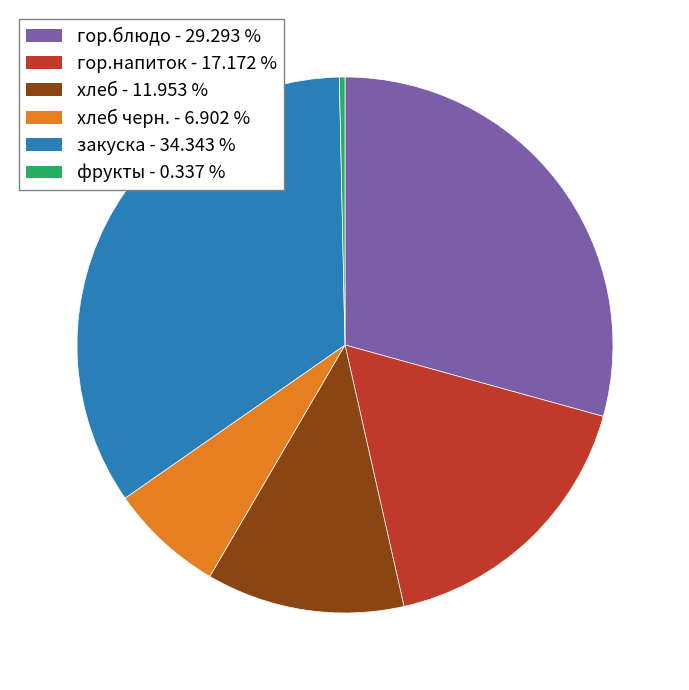

Which slice is the smallest?

фрукты - 0.337 %